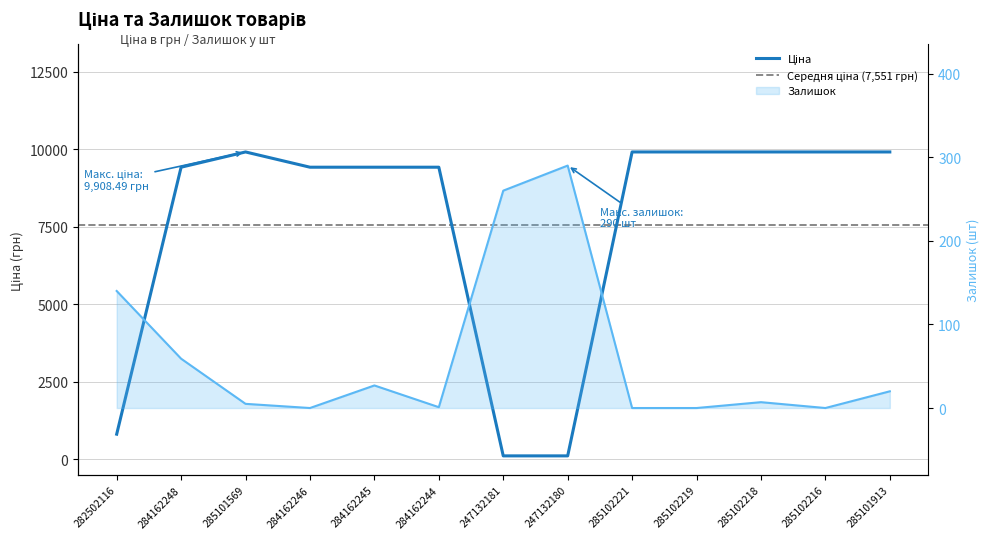

Where is Залишок nearest to the value 145?

282502116